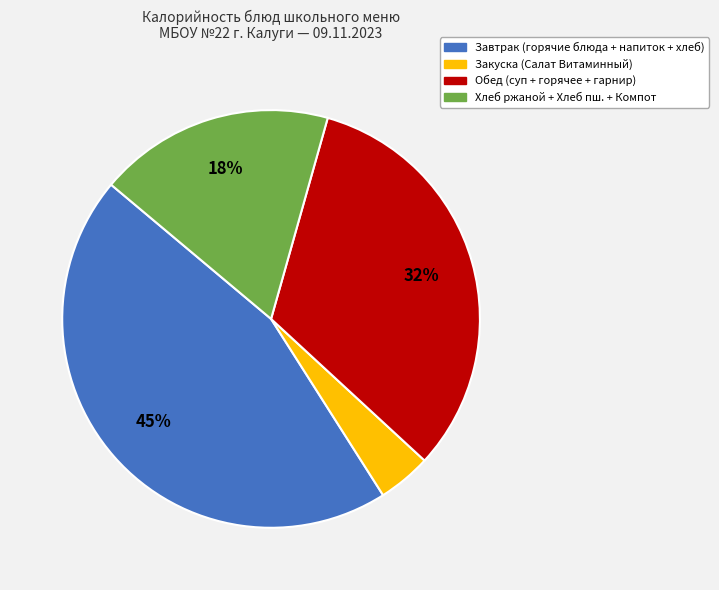

Is there any slice that represents more than half of the pie?

No